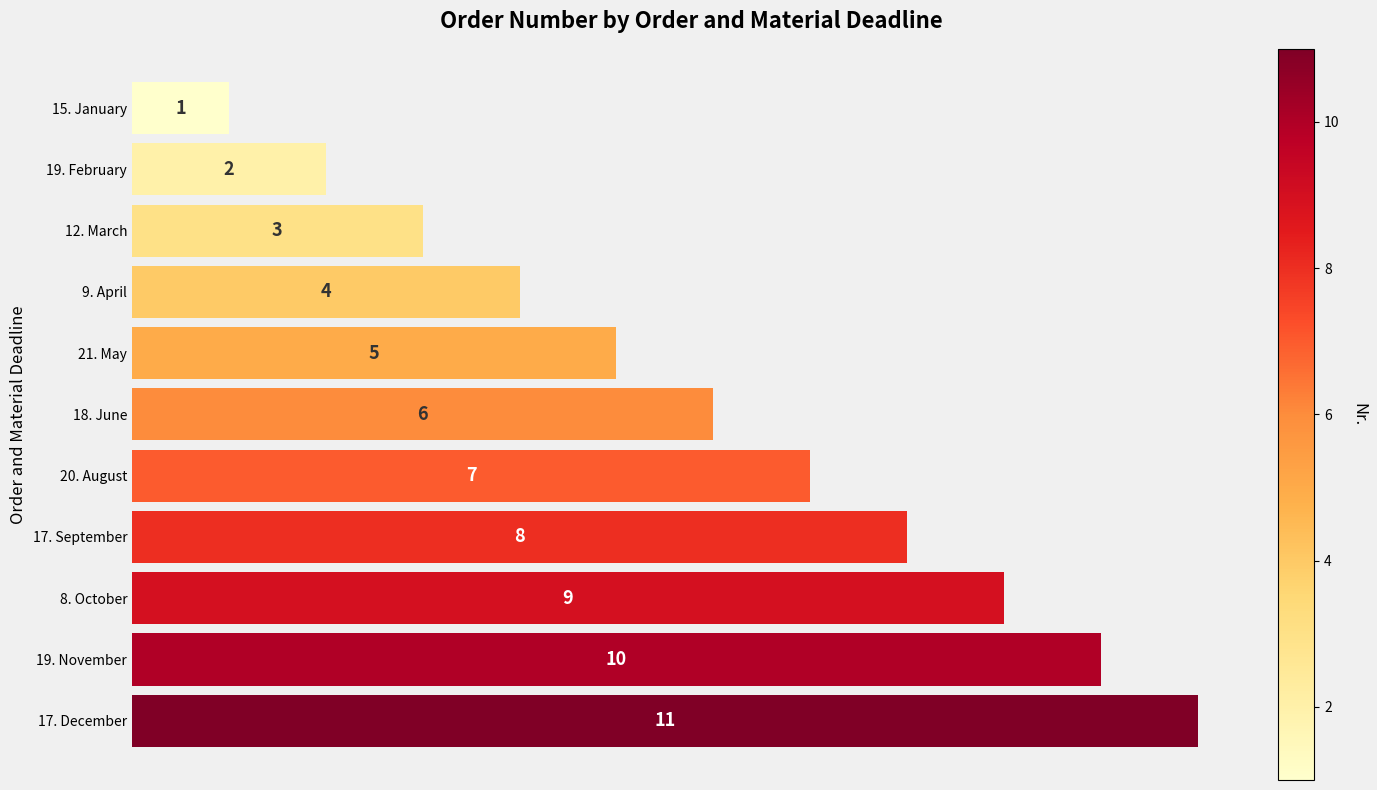

Is it true that the value at 9. April is 4?

True